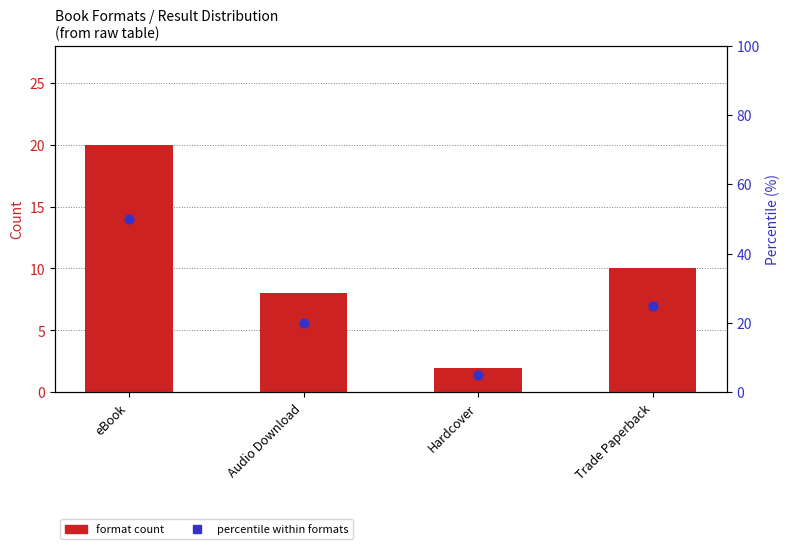

What is the total value across all series at eBook?

70